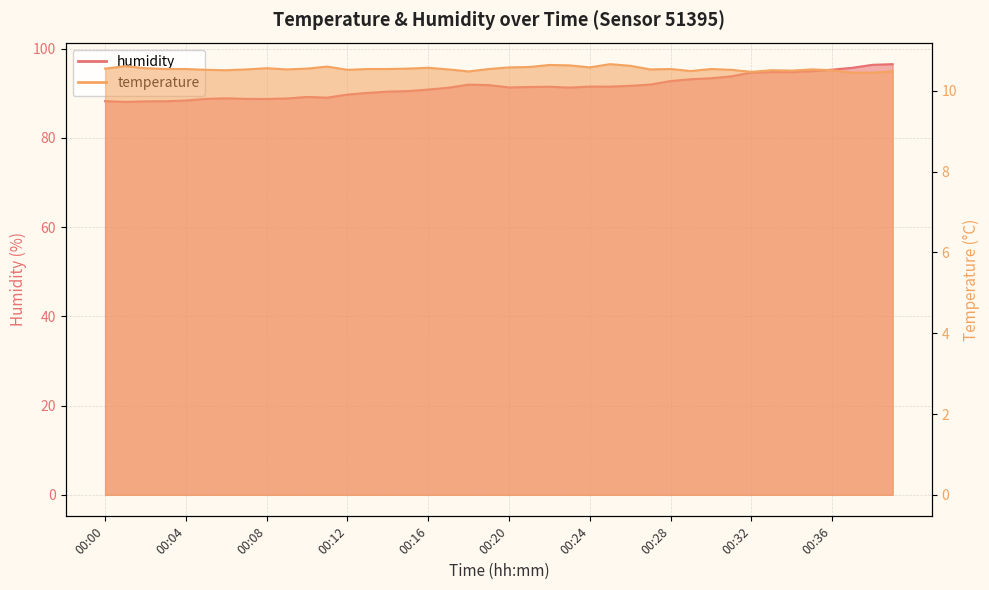

What is the difference between the temperature values at 00:07 and 00:26?

0.1